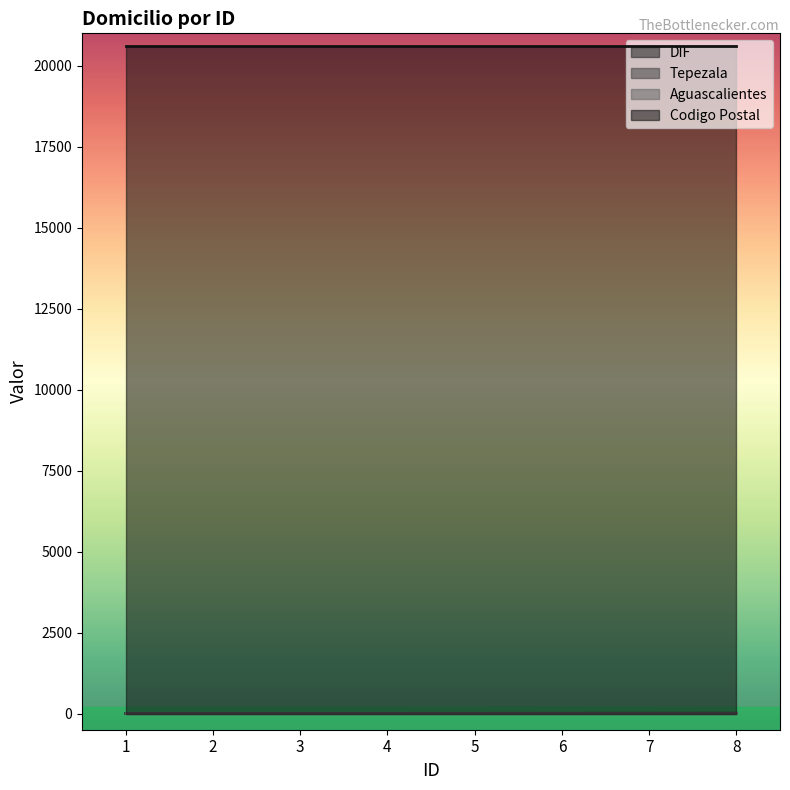

At how many categories does at least one series exceed 6934?

8